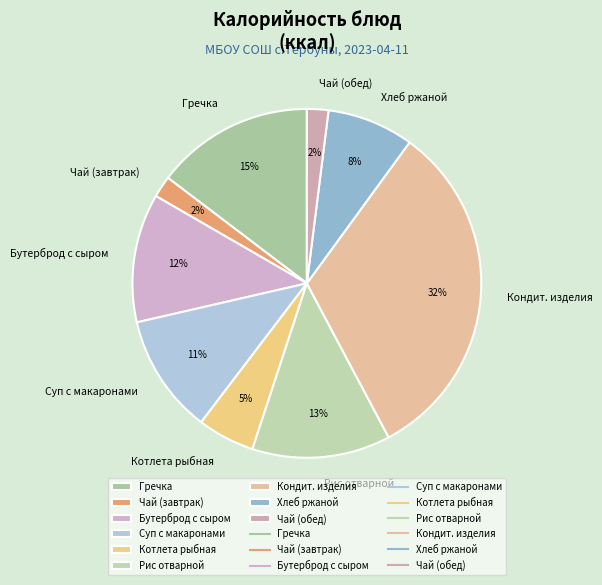

To the nearest percent, what percentage of the pie is Суп с макаронами?

11%